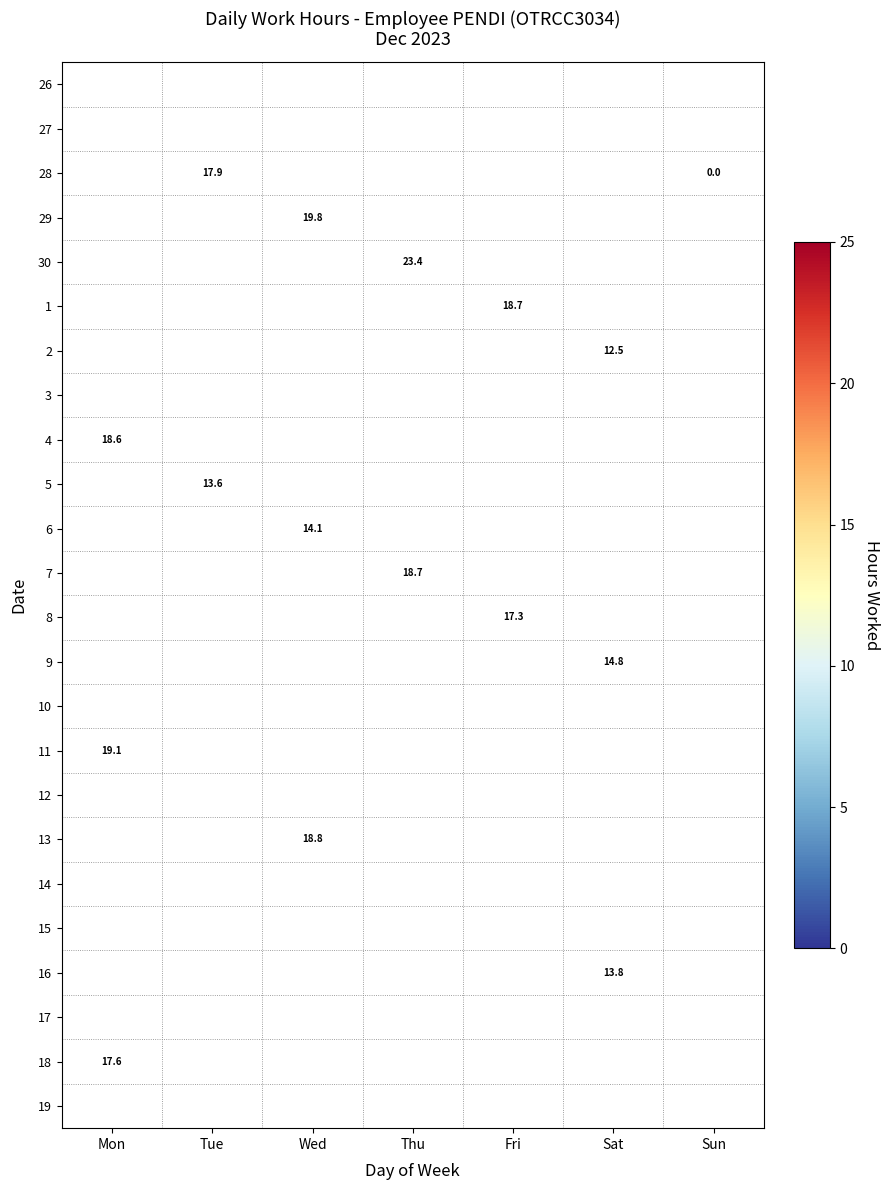

Which category has the lowest value across all series?

Sun